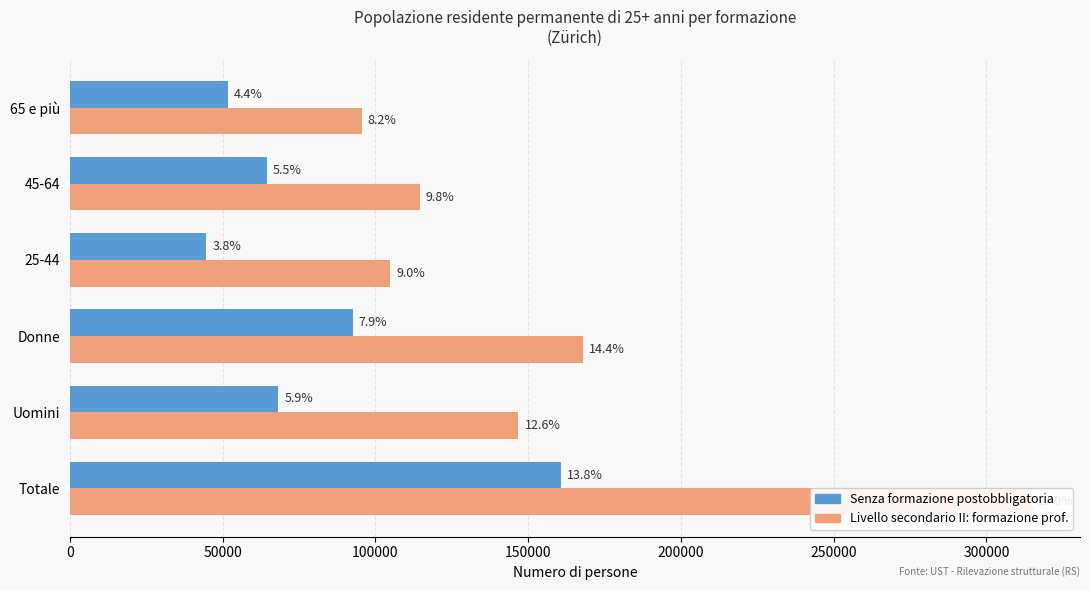

Are the bars grouped side by side (vs. stacked)?

Yes